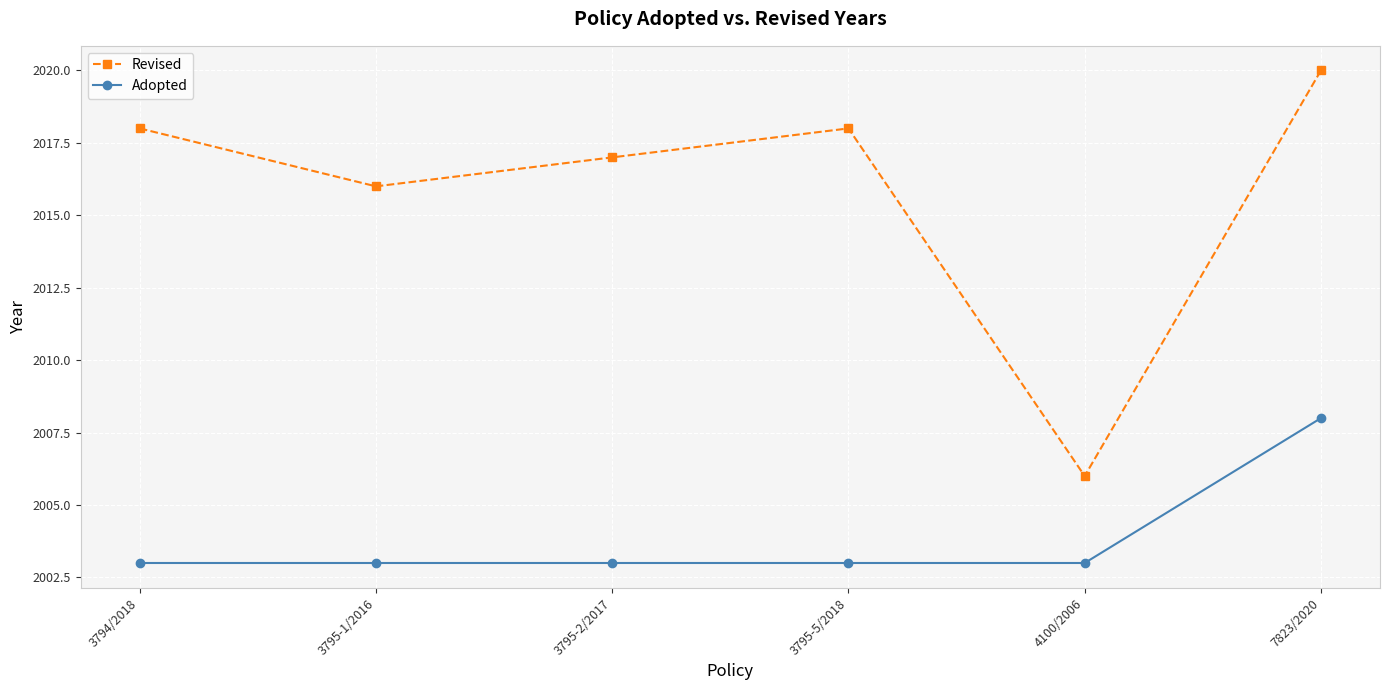

List the series in order of their overall mean, highest first.

Revised, Adopted